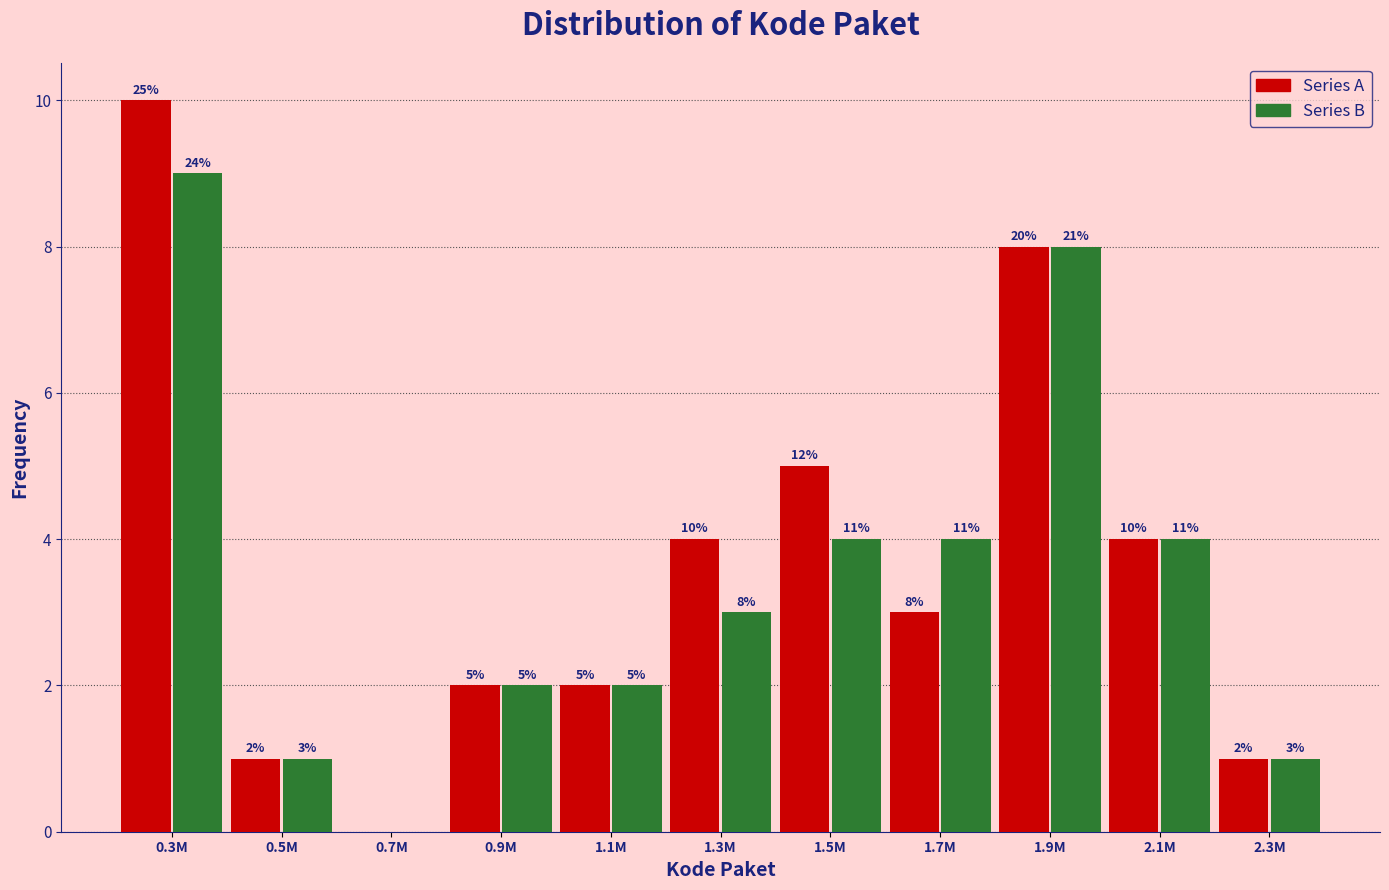

What is the total value across all series at 1.7M?

7